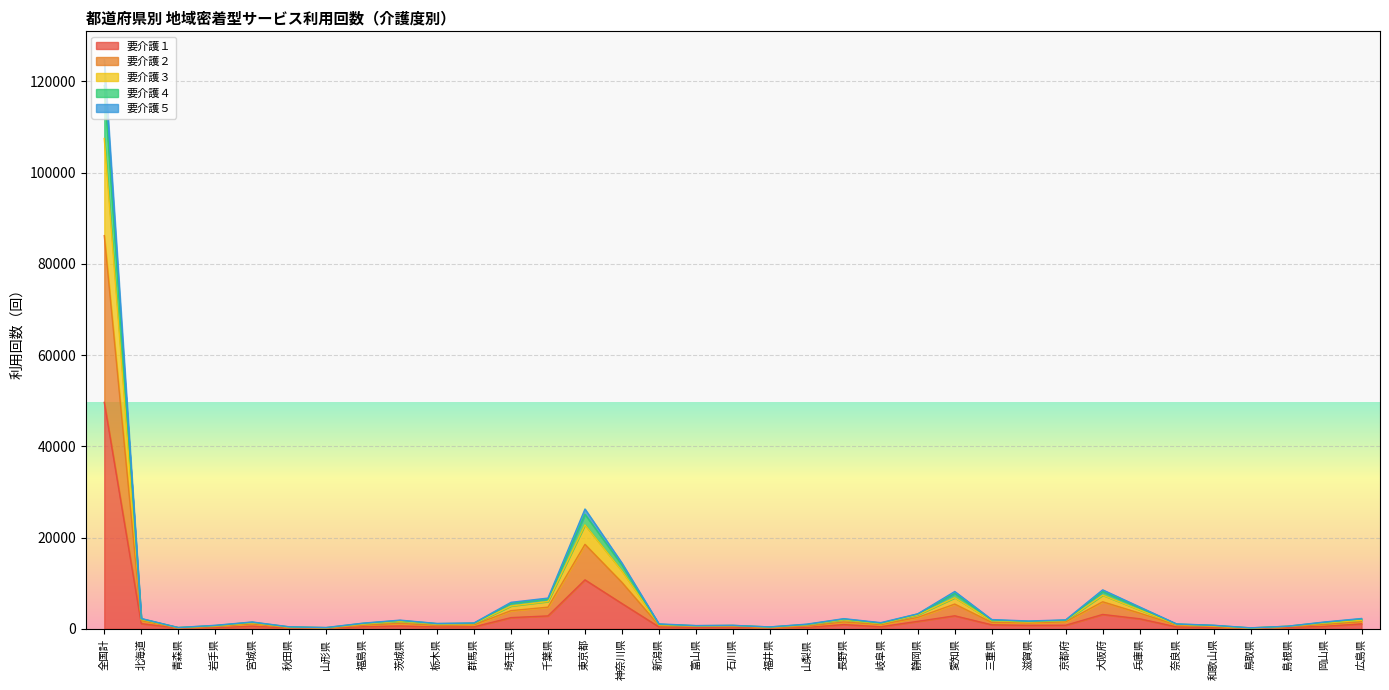

What position from the right is 富山県?

19